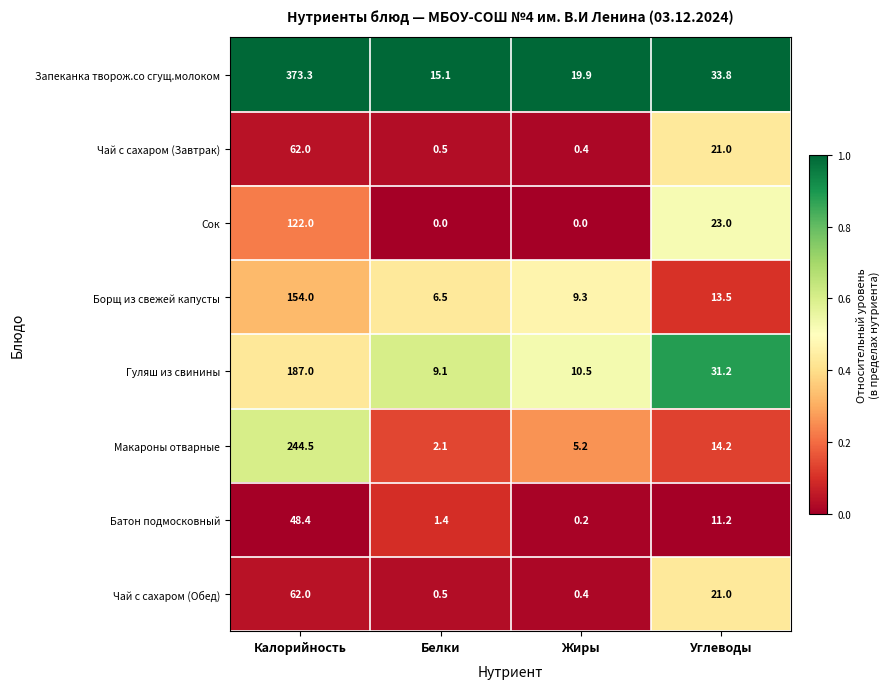

At how many categories does at least one series exceed 0?

4